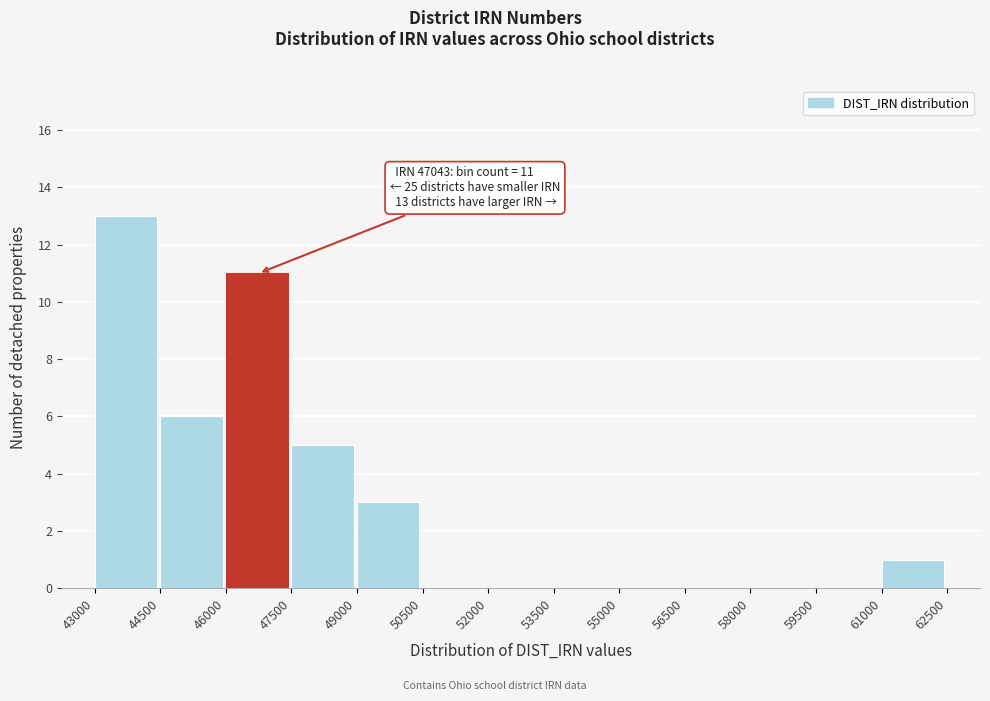

Which range on the x-axis has the tallest bar?

43000 to 44500